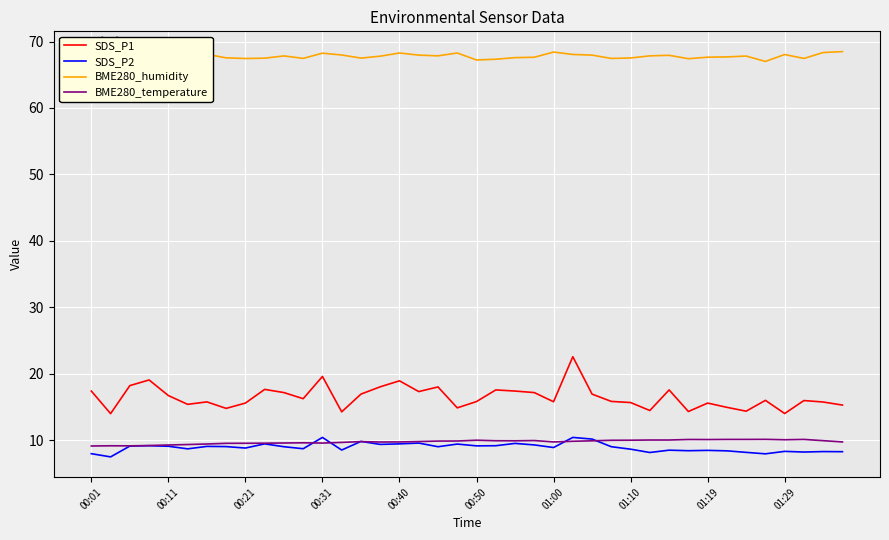

Does the chart display data point markers on the line(s)?

No